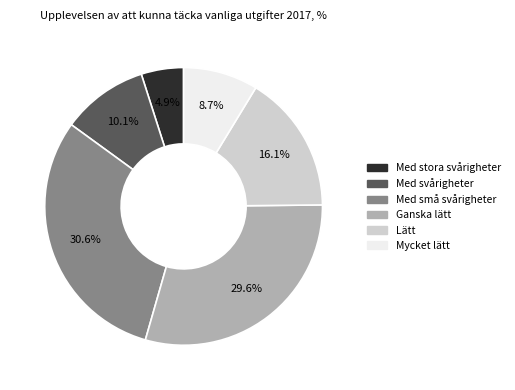

Is the sum of Ganska lätt and Med svårigheter greater than half?

No